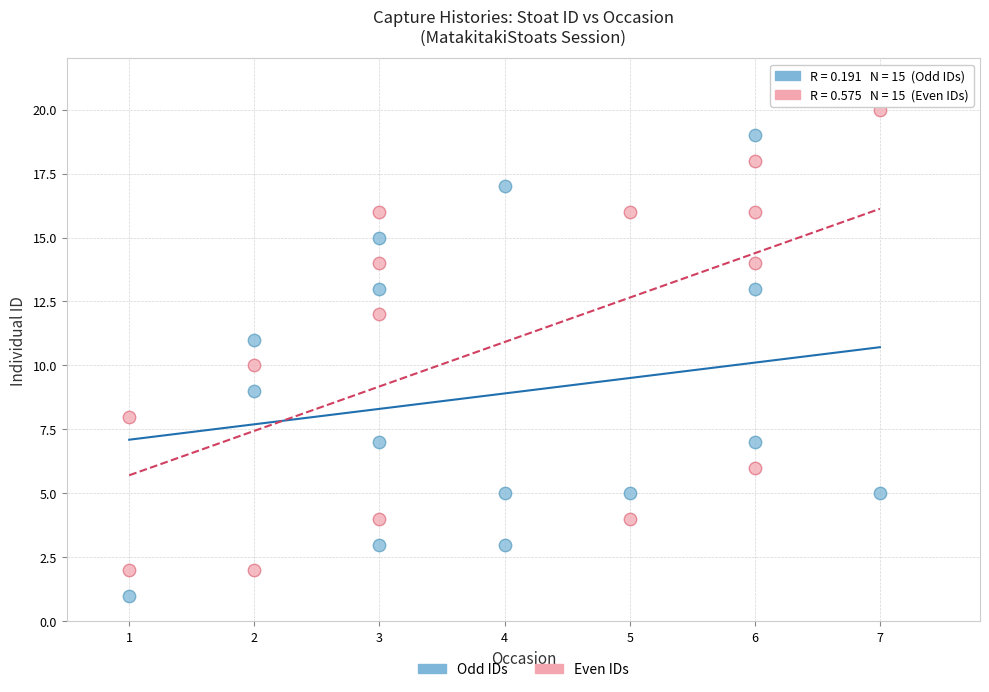

Which series reaches the maximum Y coordinate?

Even IDs